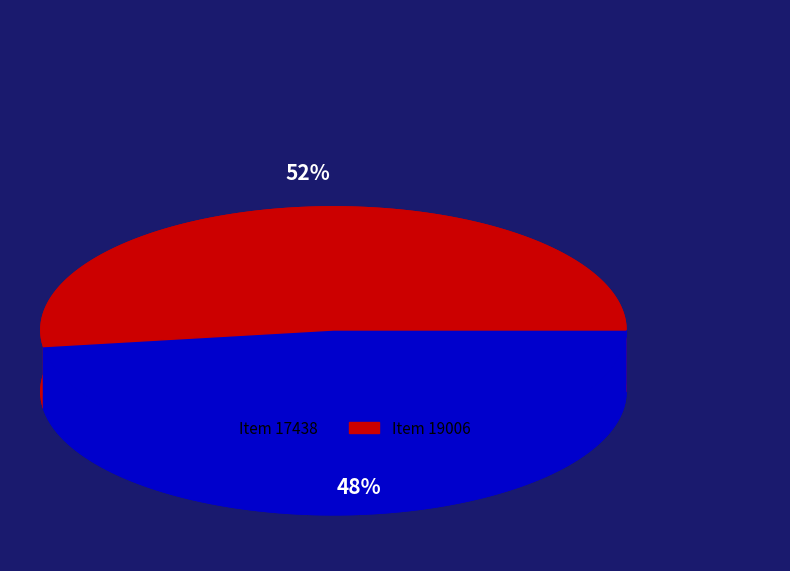

Which category has the biggest portion of the pie?

19006